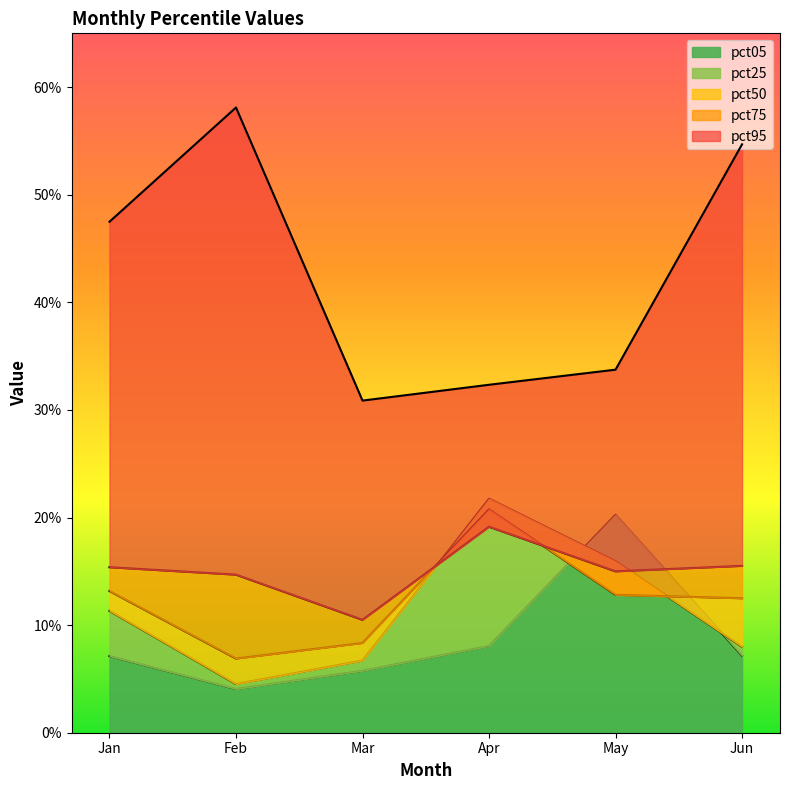

What is the sum of the pct75 values at Feb and Apr?

0.3